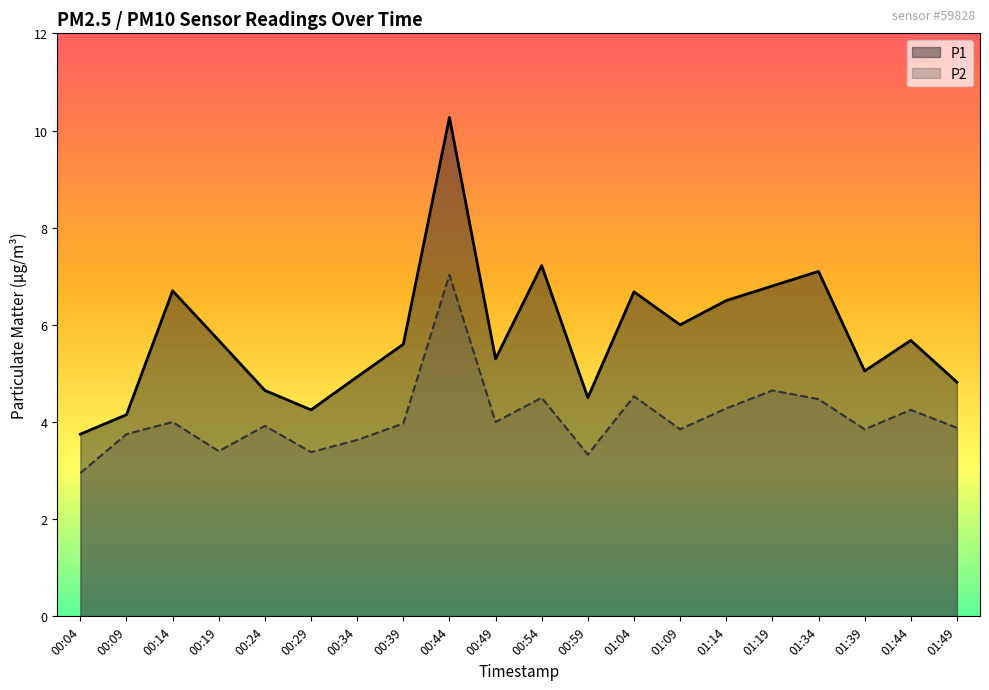

What is the value of the P1 point at the 6th from the left?

4.2